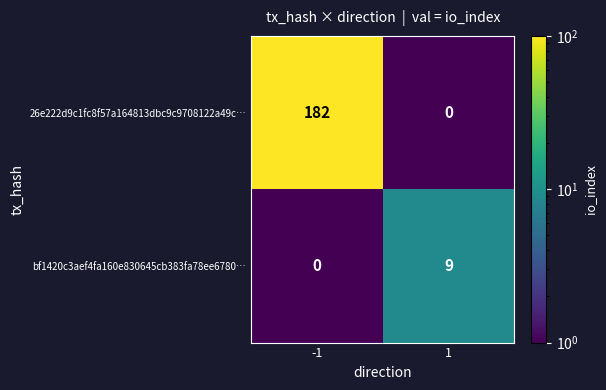

What is the difference between the maximum and minimum values in the 26e222d9c1fc8f57a164813dbc9c9708122a49c… series?

182